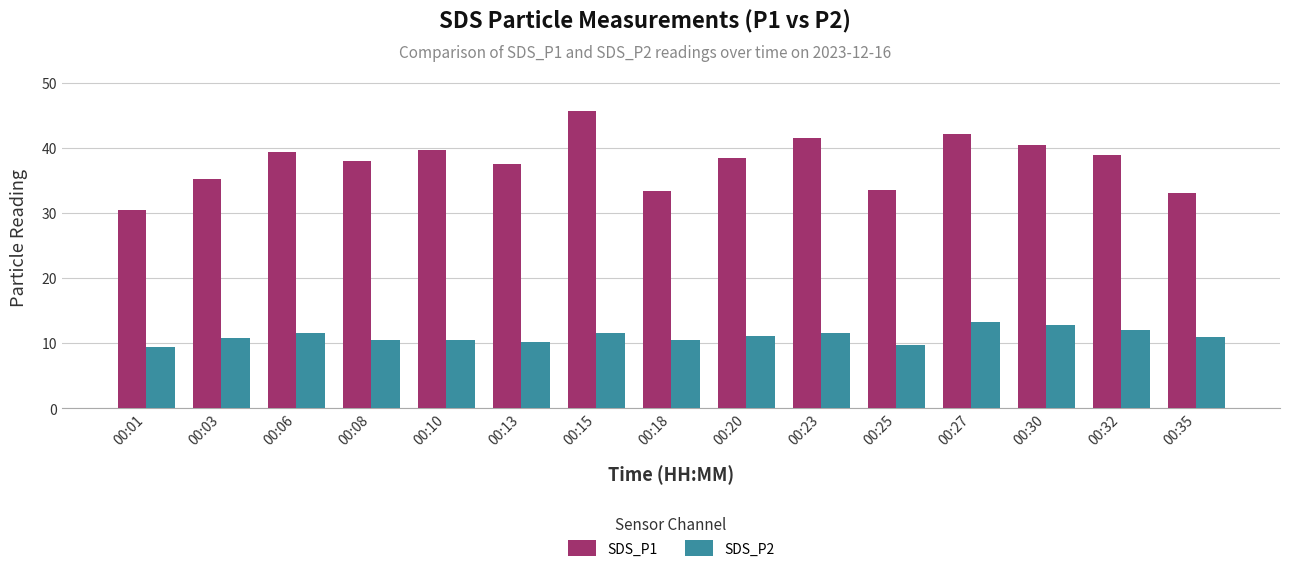

What is the lowest value of the SDS_P1 series?

30.4